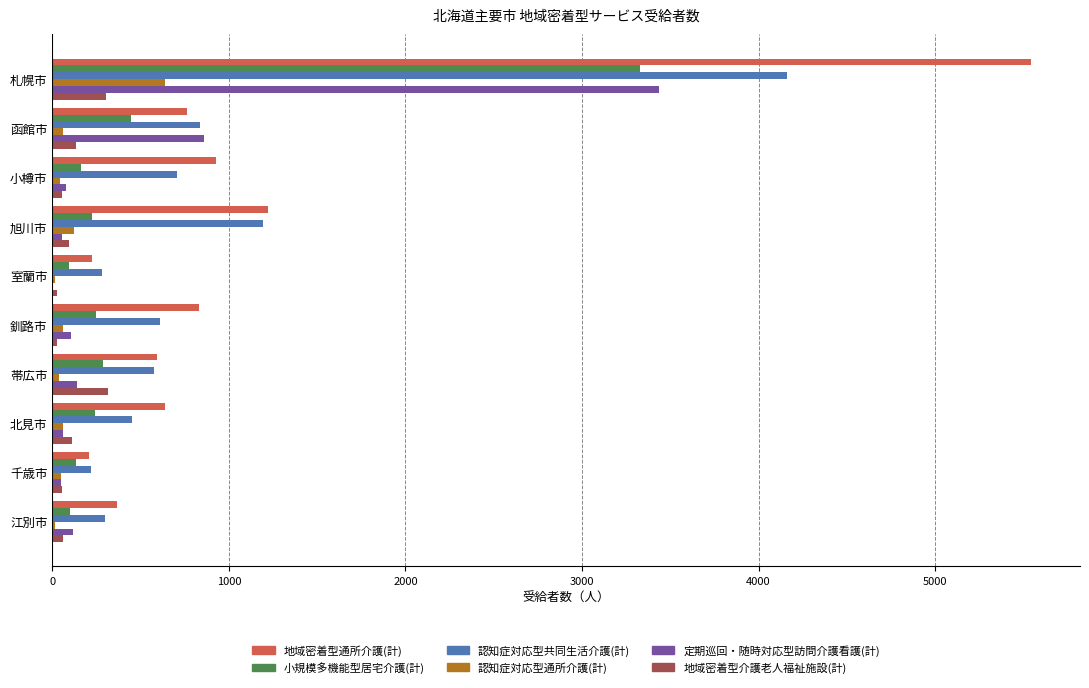

Which category has the highest value in the 認知症対応型共同生活介護(計) series?

札幌市